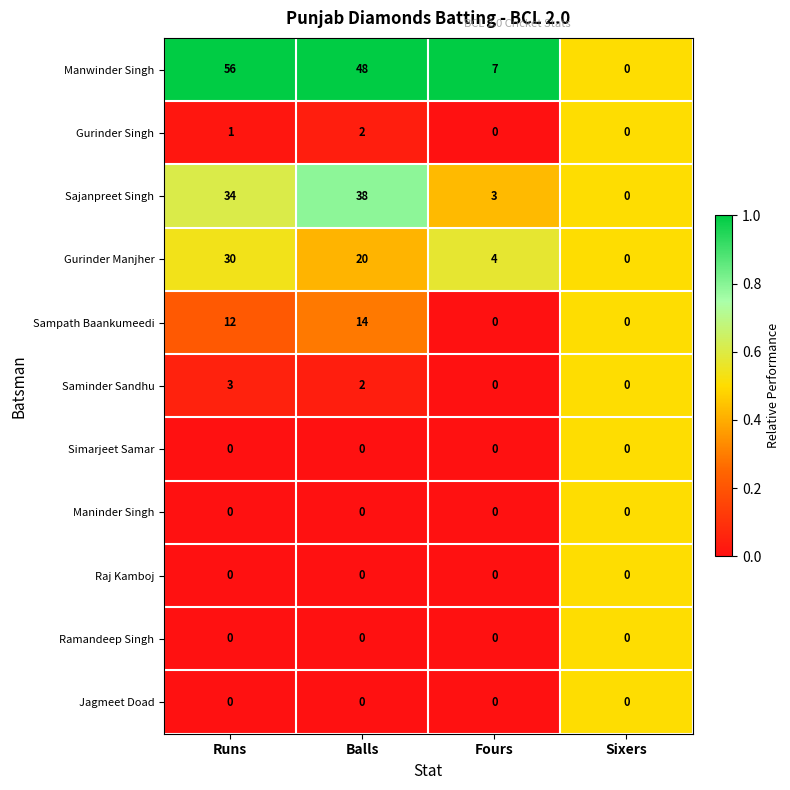

What is the sum of the Sampath Baankumeedi values at Sixers and Runs?

12